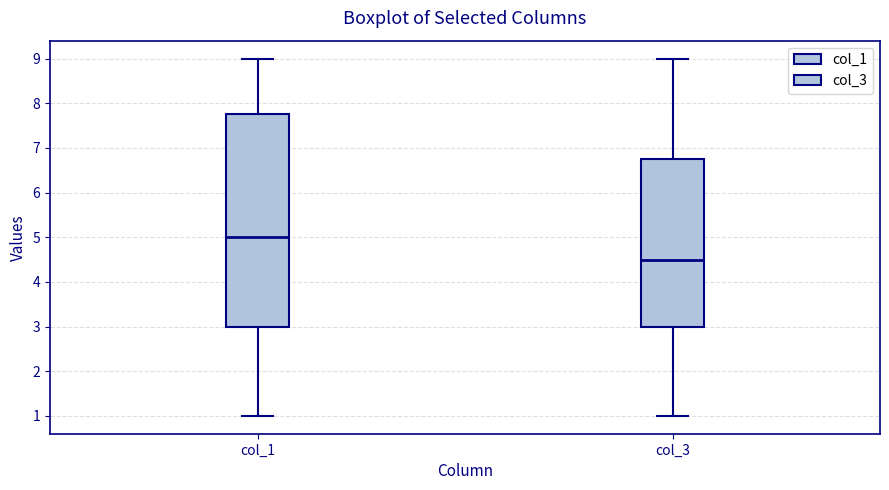

Reading left to right, read every box against the y-axis: the position of its median line, the range the box covers, and the ends of its whiskers. The values are not printed on the chart, so give them approximately, as read against the axis.

col_1: median 5.0, box 3.0 to 7.8, whiskers 1.0 to 9.0
col_3: median 4.5, box 3.0 to 6.8, whiskers 1.0 to 9.0